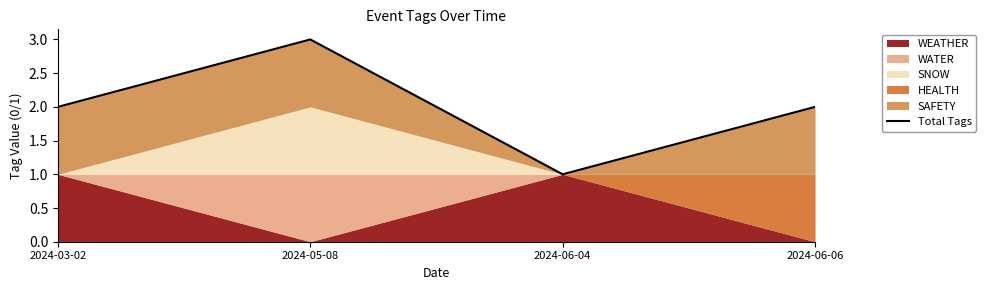

True or false: the data shows 1 at 2024-06-06.

False